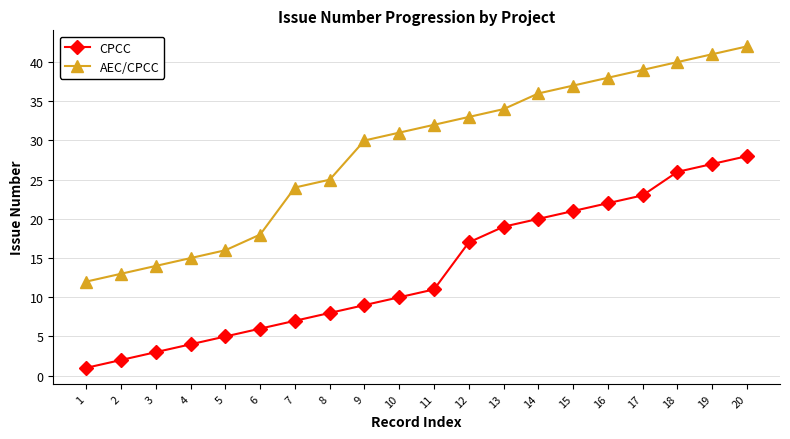

What is the spread (max minus min) of values at 17?

16